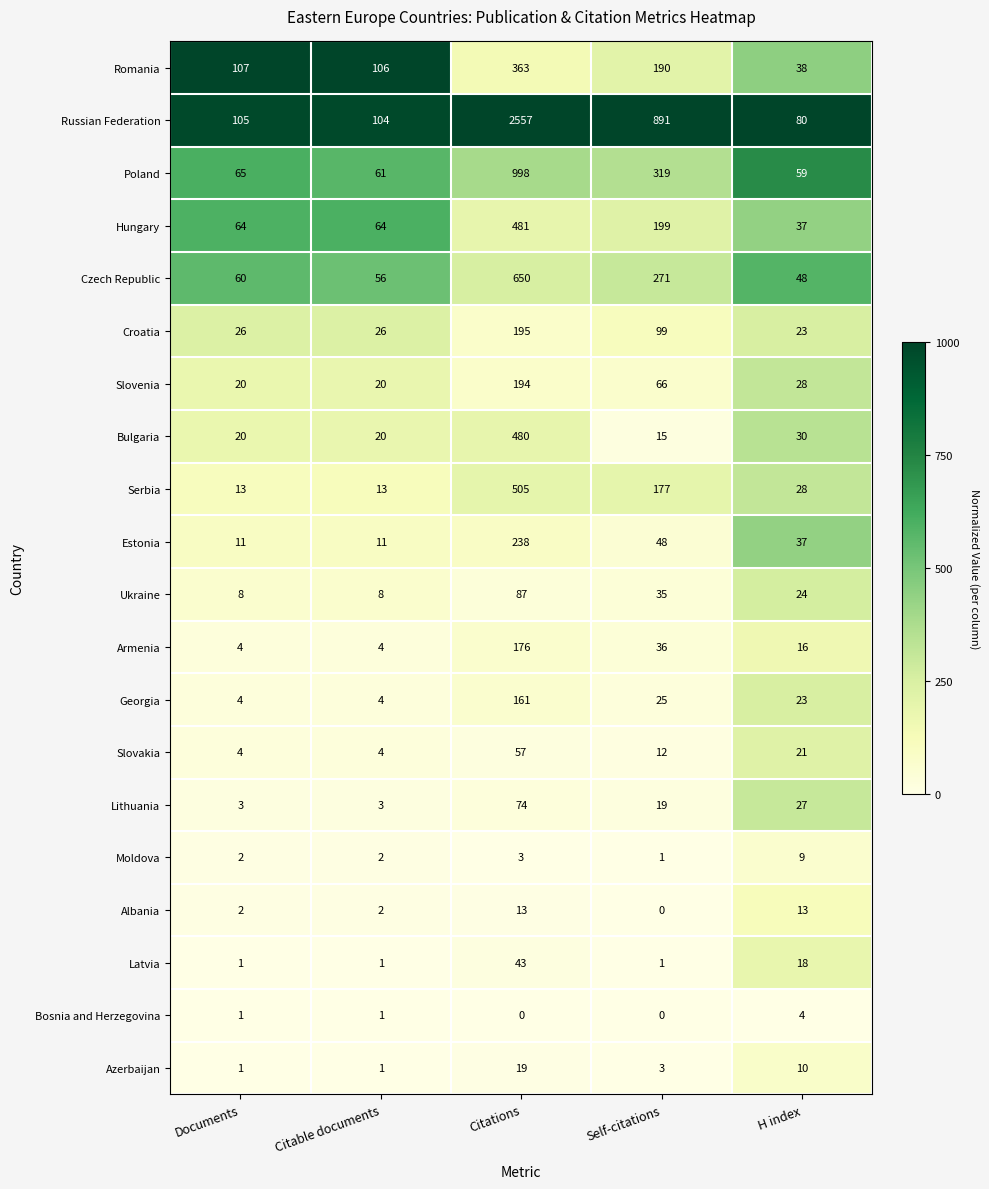

What is the total value across all series at H index?

573